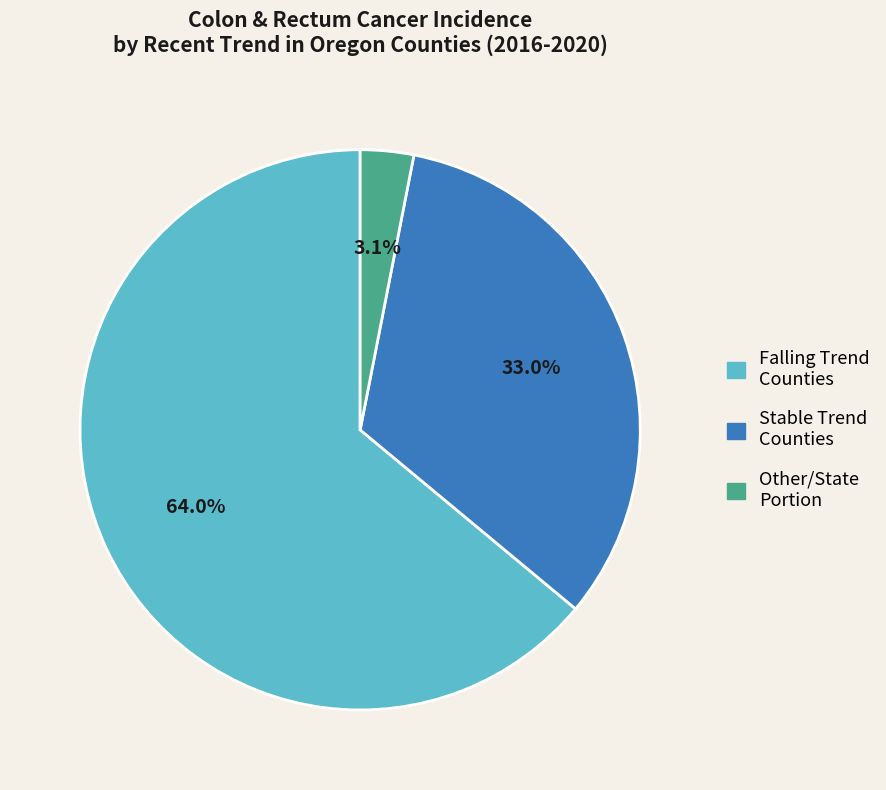

Is there any slice that represents more than half of the pie?

Yes